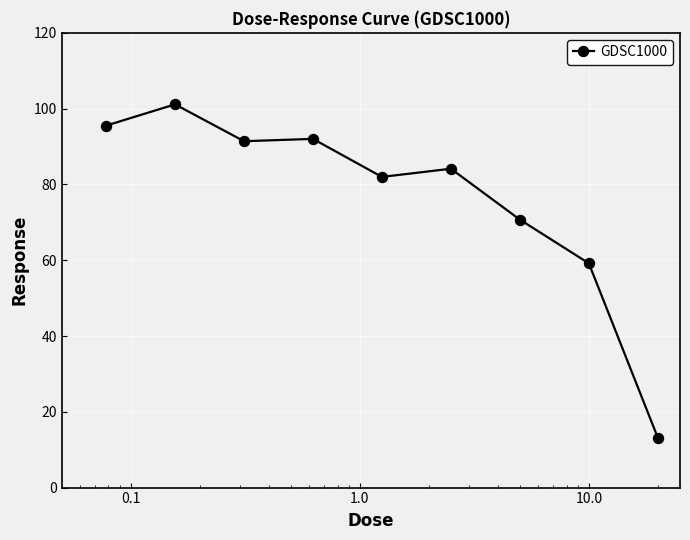

What is the difference between the maximum and minimum values?

88.0